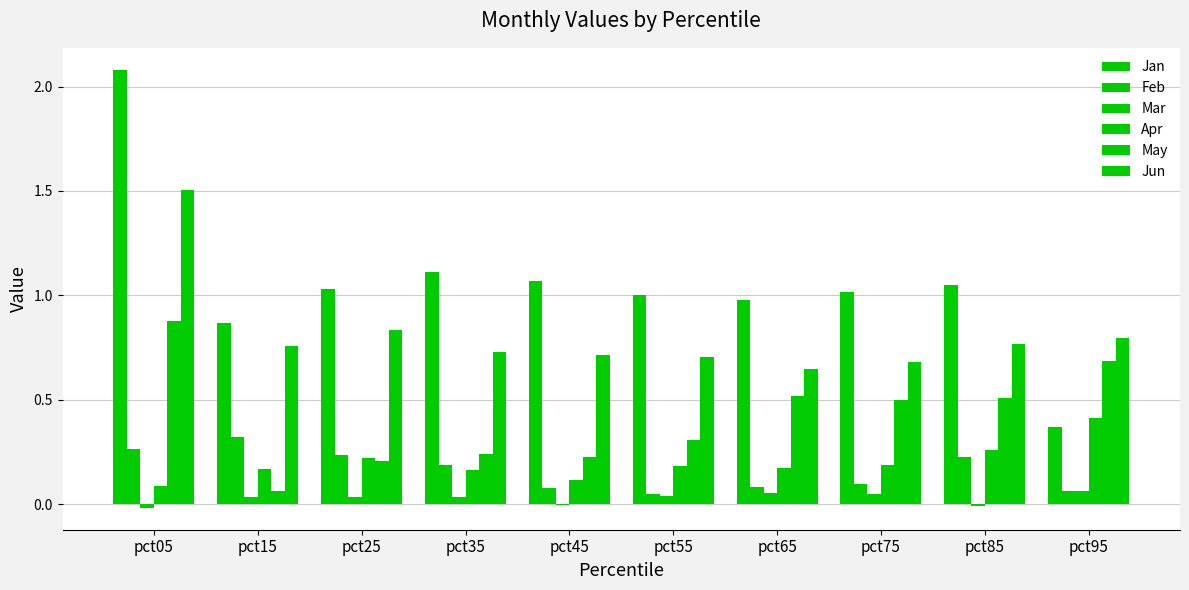

Does the chart contain stacked bars?

No